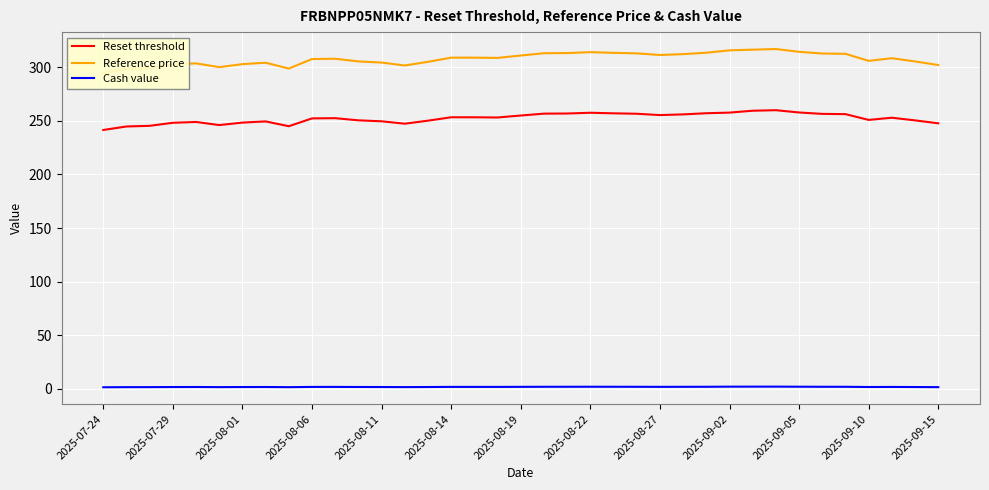

True or false: Cash value and Reset threshold cross at least once.

False